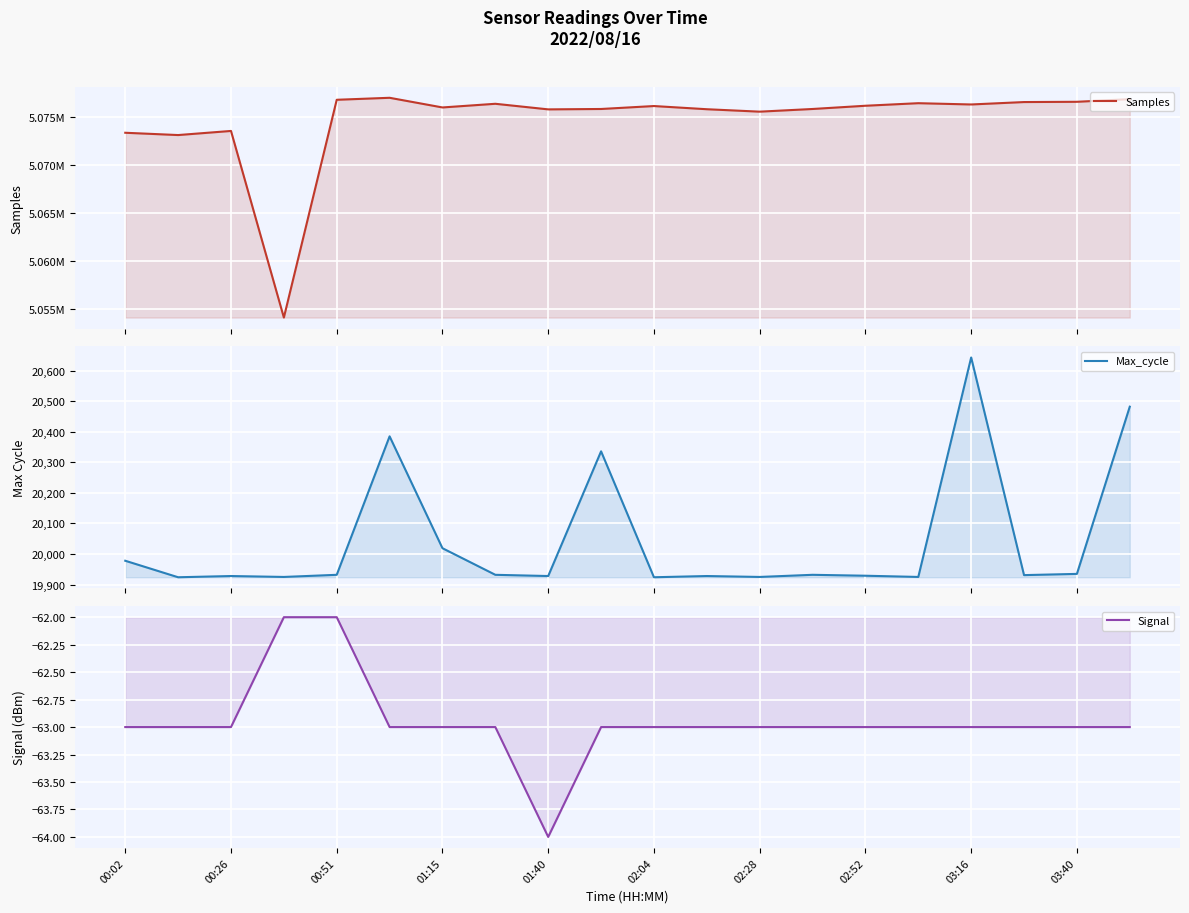

How many series are shown in this chart?

3